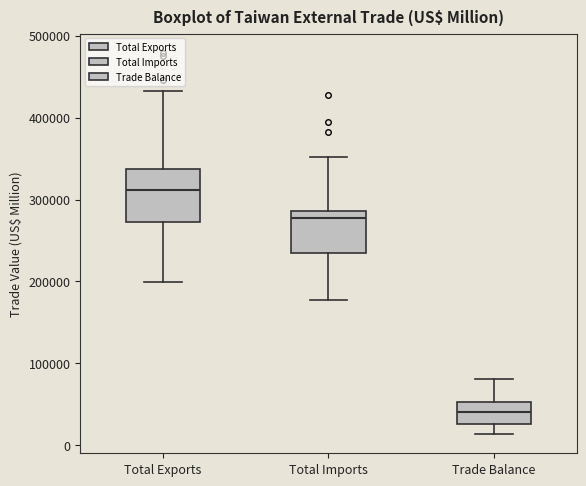

Reading left to right, transcribe this box plot: for each box, give where its median line is, the range the box spans, and where its two whiskers end, as read against the y-axis. The values are not printed on the chart, so give them approximately, as read against the axis.

Total Exports: median 310000, box 270000 to 340000, whiskers 200000 to 430000
Total Imports: median 280000, box 230000 to 290000, whiskers 180000 to 350000
Trade Balance: median 40000, box 30000 to 50000, whiskers 10000 to 80000